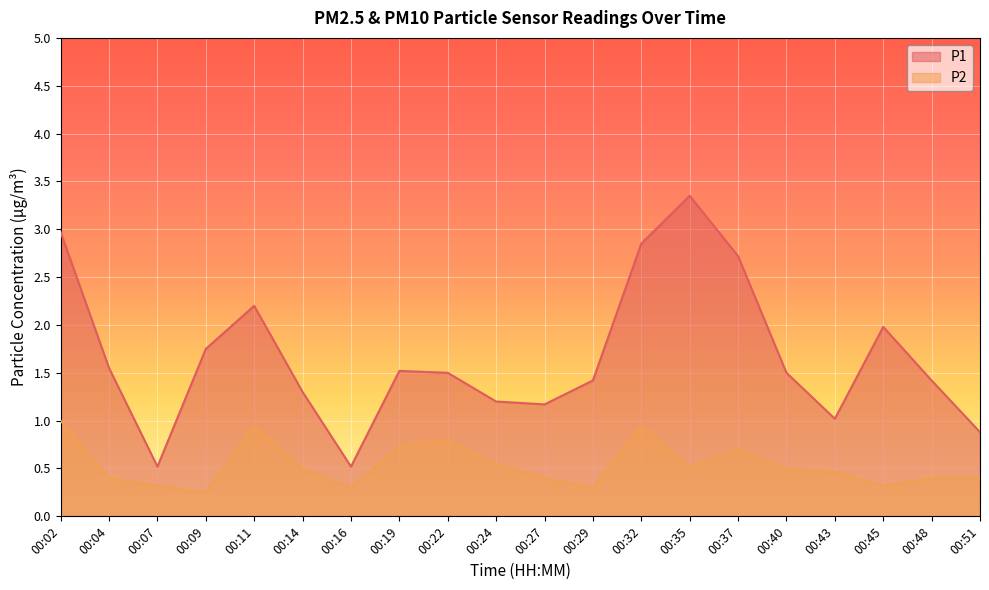

What is the difference between the P2 values at 00:02 and 00:14?

0.5